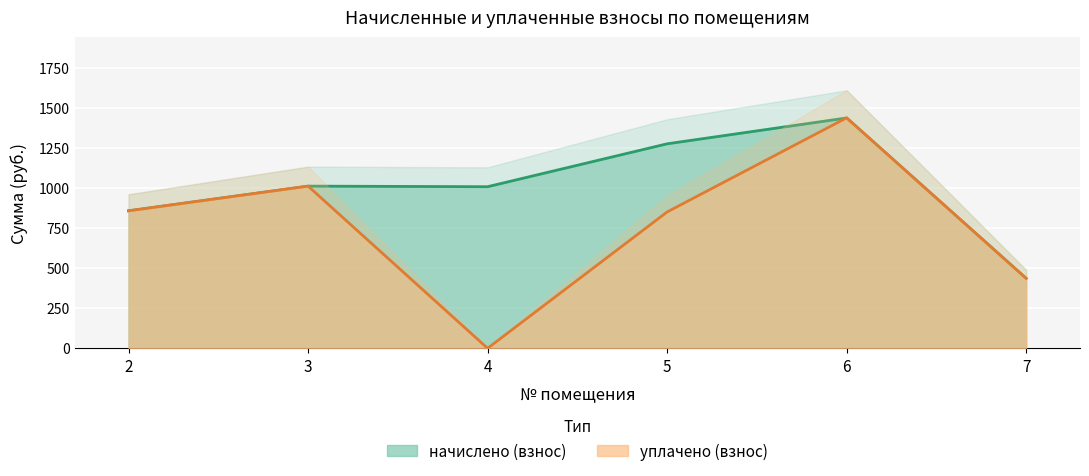

Between 3 and 6, which is larger?

6